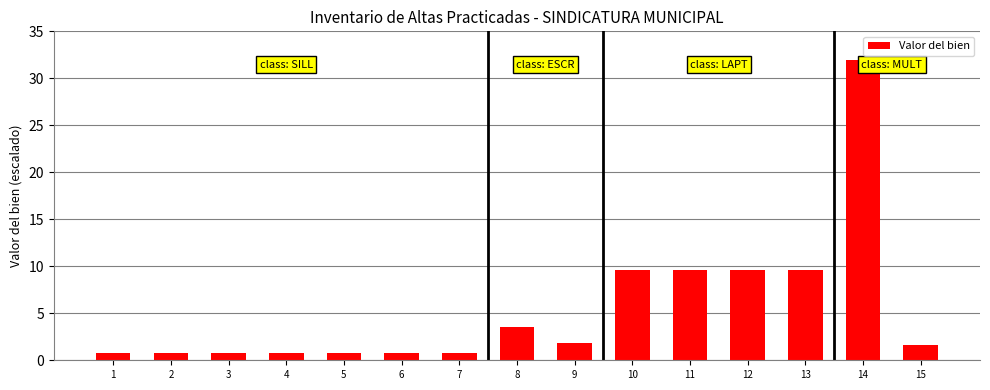

Reading right to left, what are all the values shown in this chart?

1.6	32.0	9.6	9.6	9.6	9.6	1.8	3.5	0.8	0.8	0.8	0.8	0.8	0.8	0.8